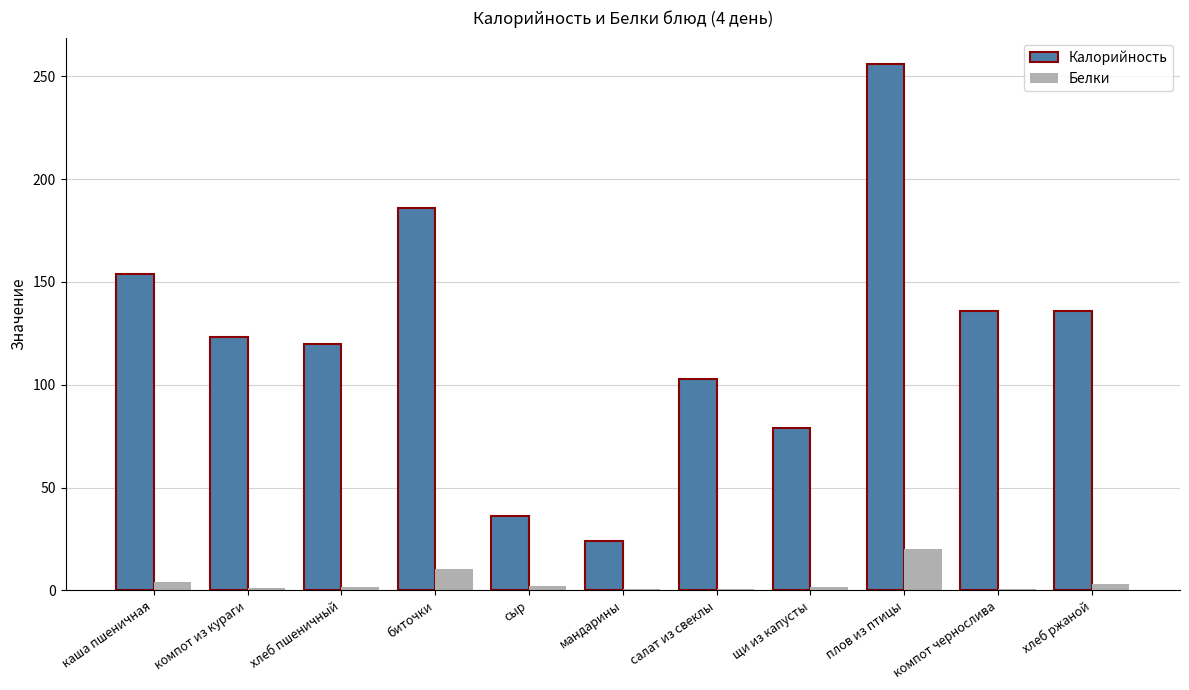

Which series changed the most between компот из кураги and мандарины?

Калорийность